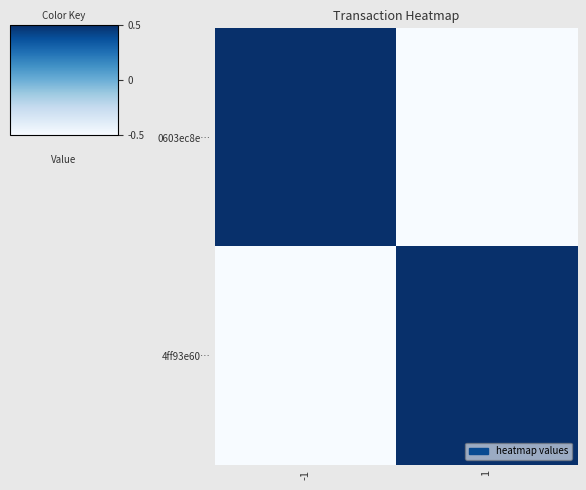

At which category is the sum across all series the highest?

-1